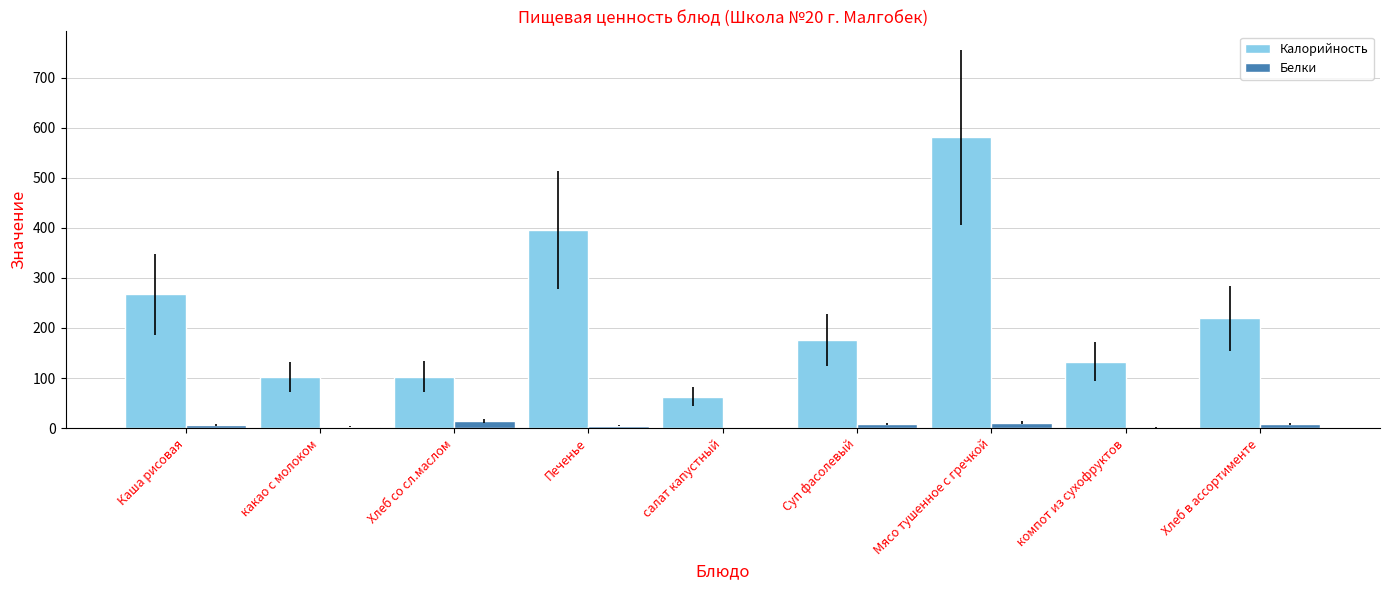

Which category has the highest value in the Калорийность series?

Мясо тушенное с гречкой